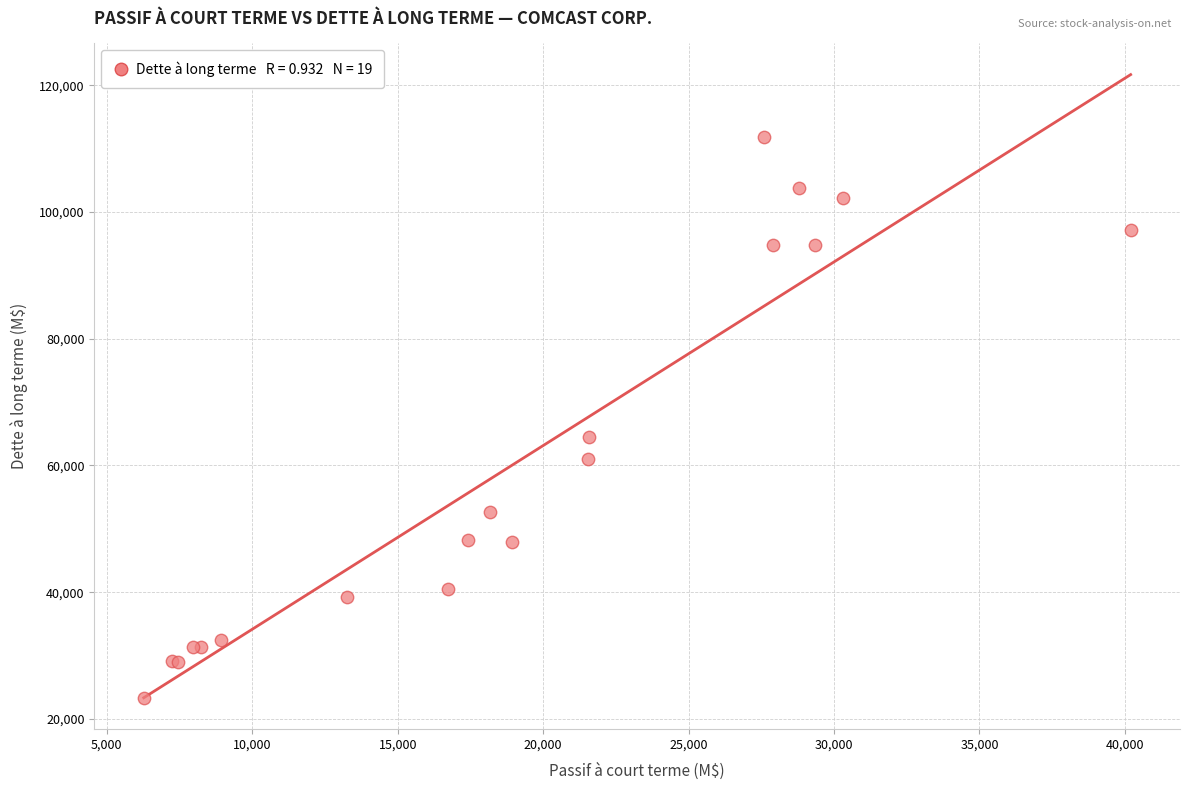

What Y value in the scatter plot is closest to 67557?

64556